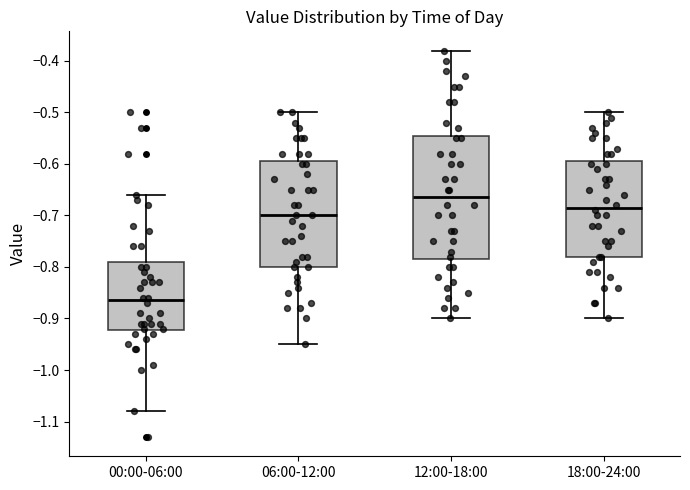

Where does the upper whisker of the box for 18:00-24:00 end on the y-axis? The values are not printed on the chart, so give them approximately, as read against the axis.

-0.50